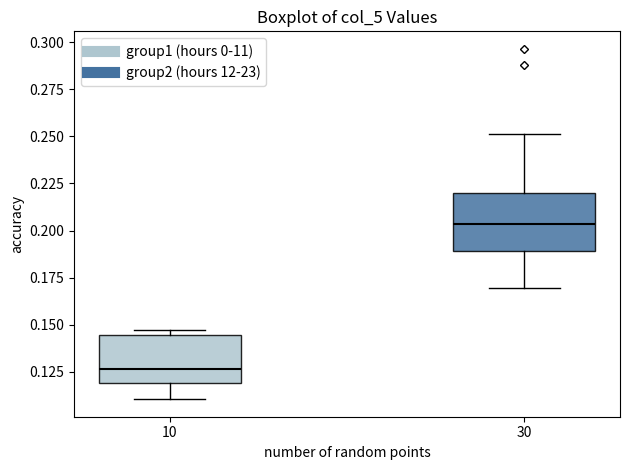

Reading left to right, transcribe this box plot: for each box, give where its median line is, the range the box spans, and where its two whiskers end, as read against the y-axis. The values are not printed on the chart, so give them approximately, as read against the axis.

10: median 0.125, box 0.120 to 0.145, whiskers 0.110 to 0.145 (just above the box's upper edge)
30: median 0.205, box 0.190 to 0.220, whiskers 0.170 to 0.250